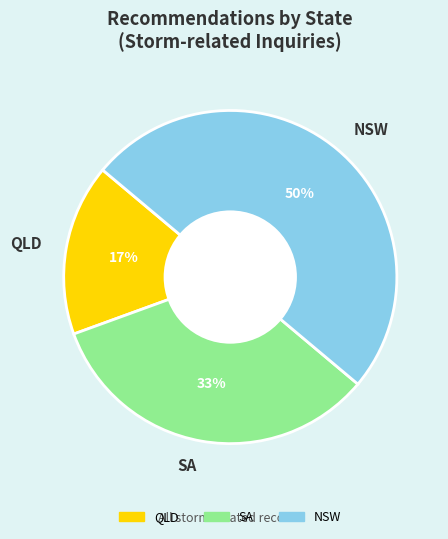

Does QLD account for over 50% of the chart?

No